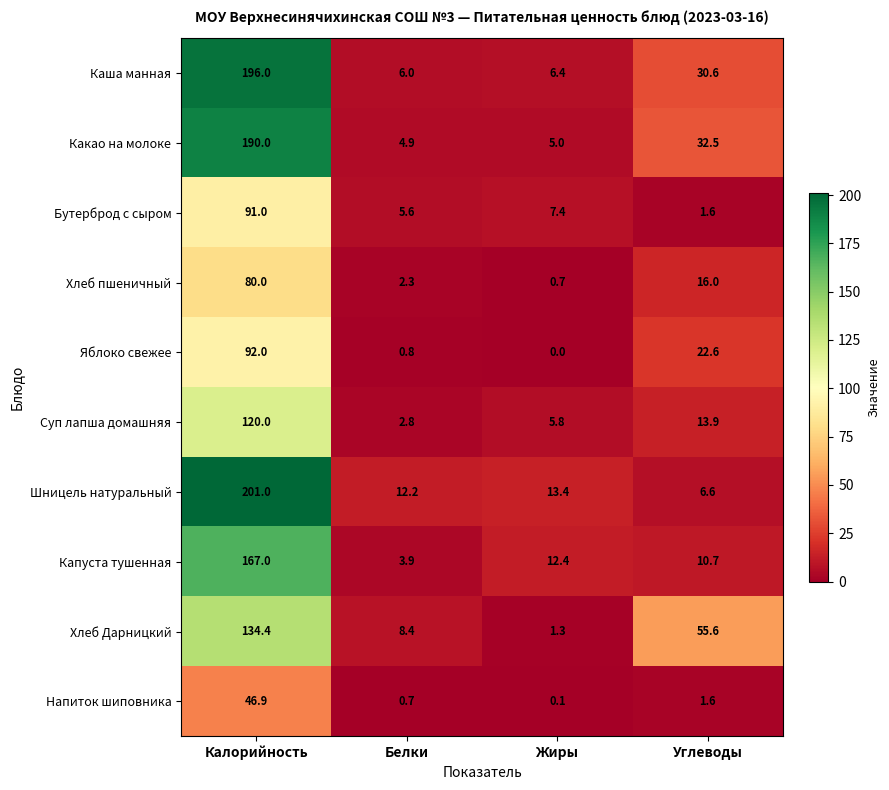

At which category does the chart reach its peak across all series?

Калорийность